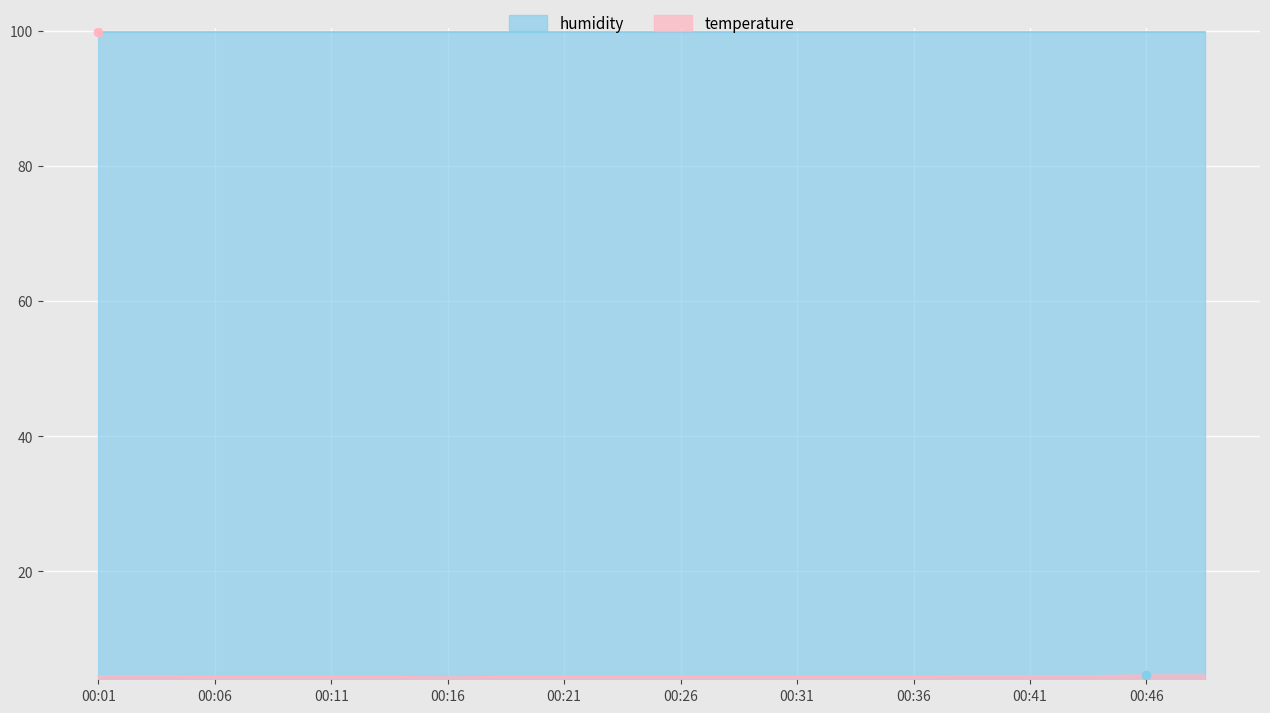

Is it true that the value at 00:28 is 6.0?

False